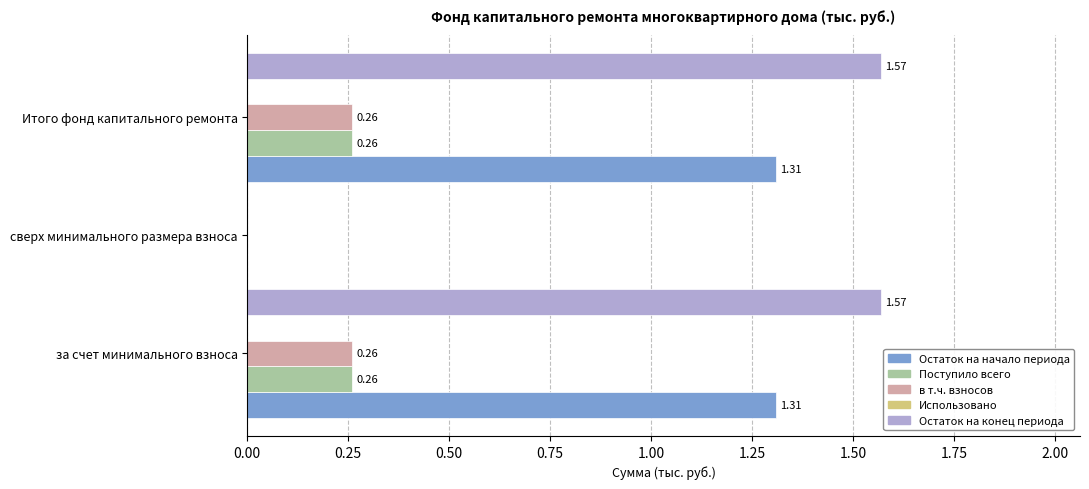

How many в т.ч. взносов values are between 0 and 1?

3